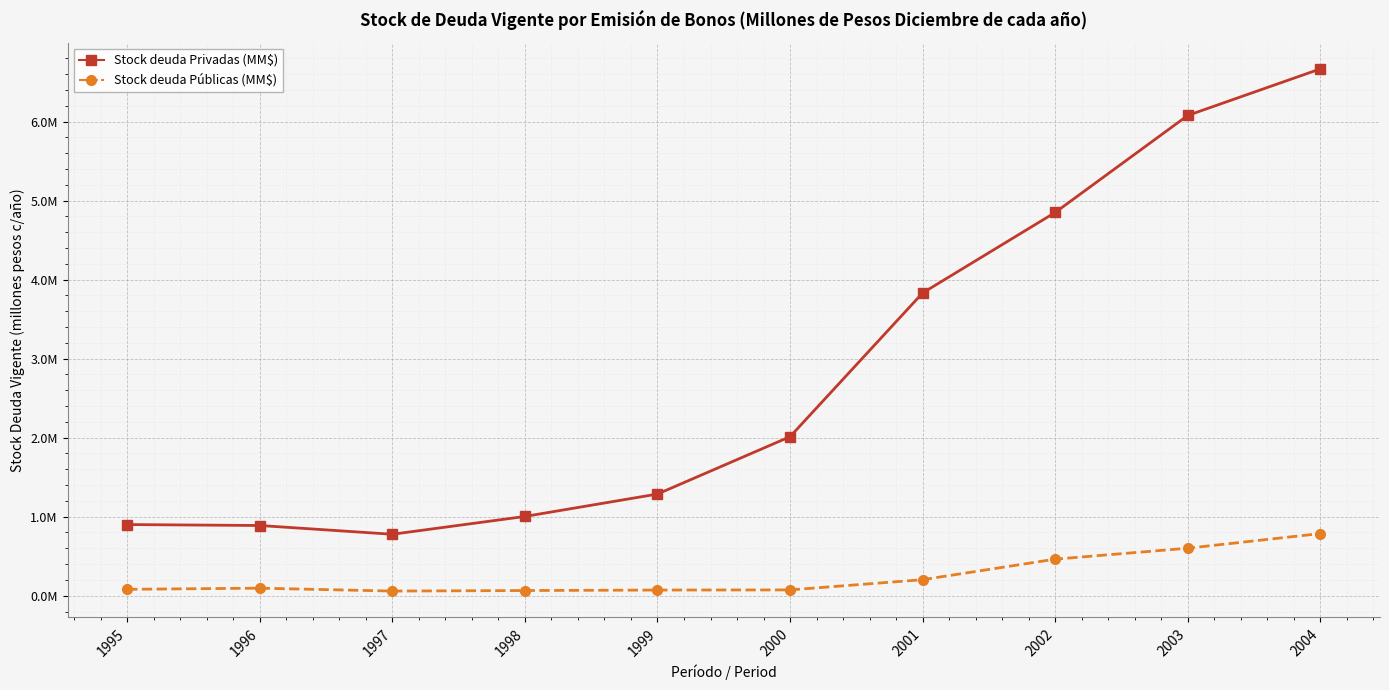

True or false: Stock deuda Privadas (MM$) has a value of 919297 at 2001.

False